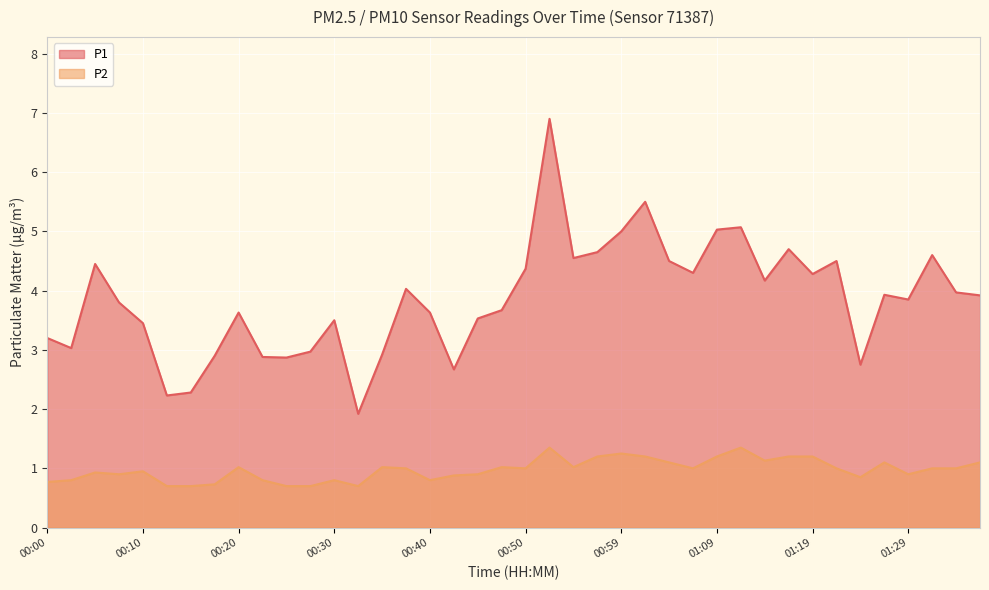

How many categories are shown in the chart?

40